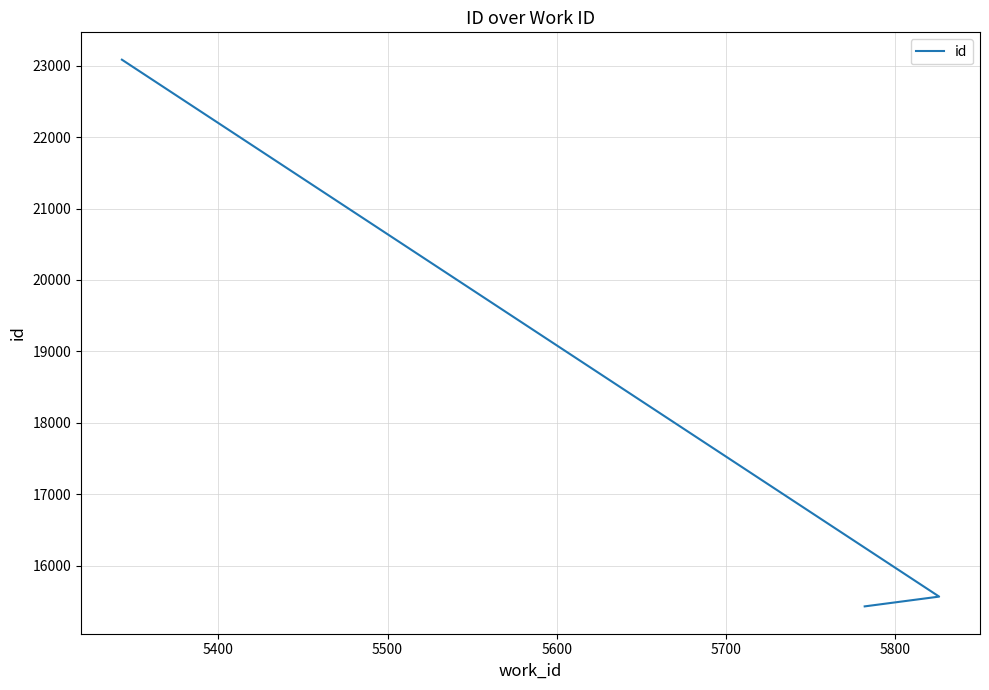

Is this an area chart (filled region under the line)?

No